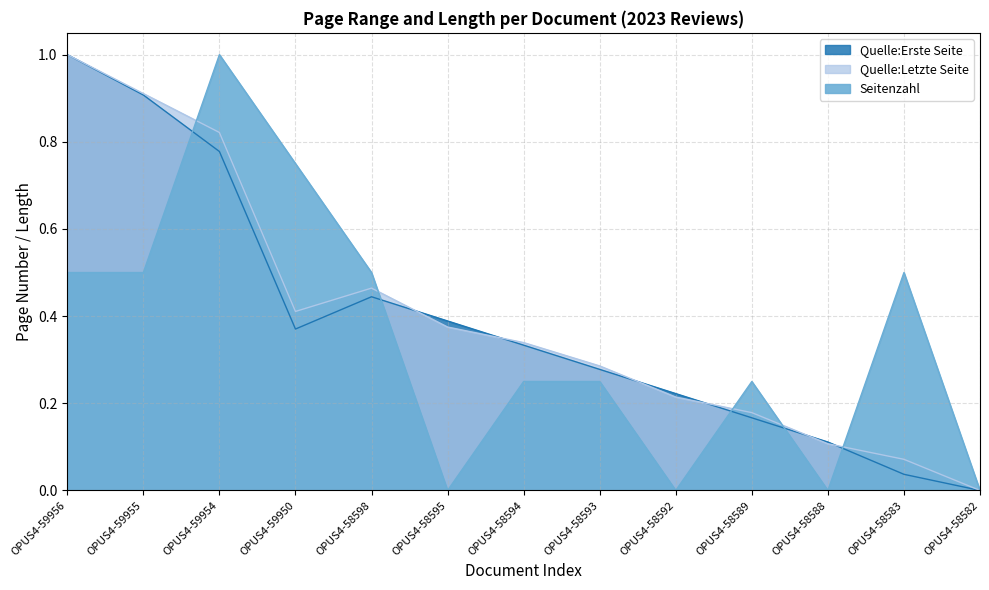

After their last crossing, which series has the higher values: Quelle:Letzte Seite or Seitenzahl?

Seitenzahl